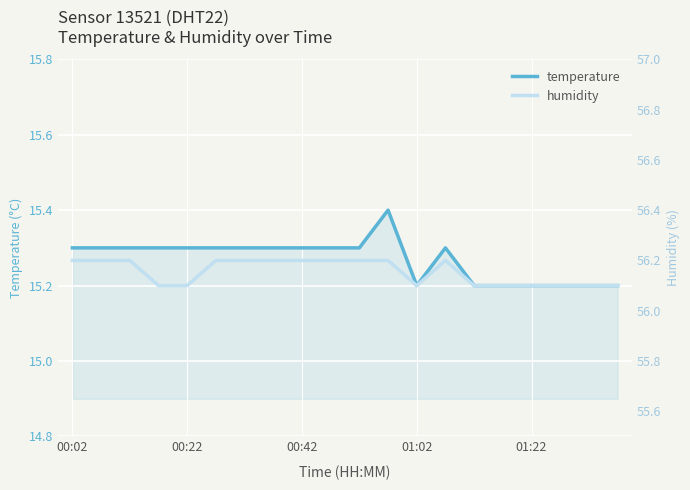

At how many categories does at least one series exceed 44?

20